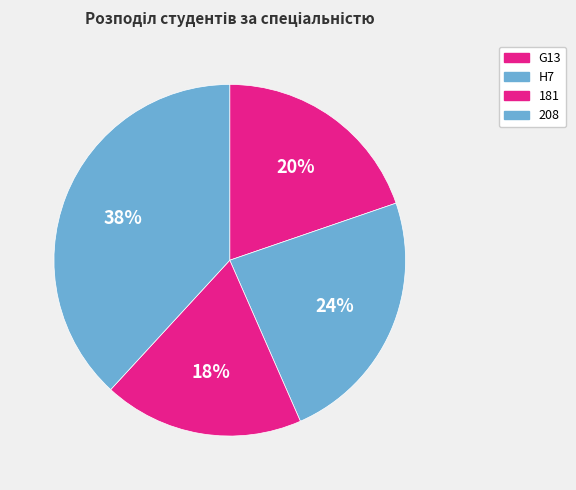

How many segments does this pie chart have?

4